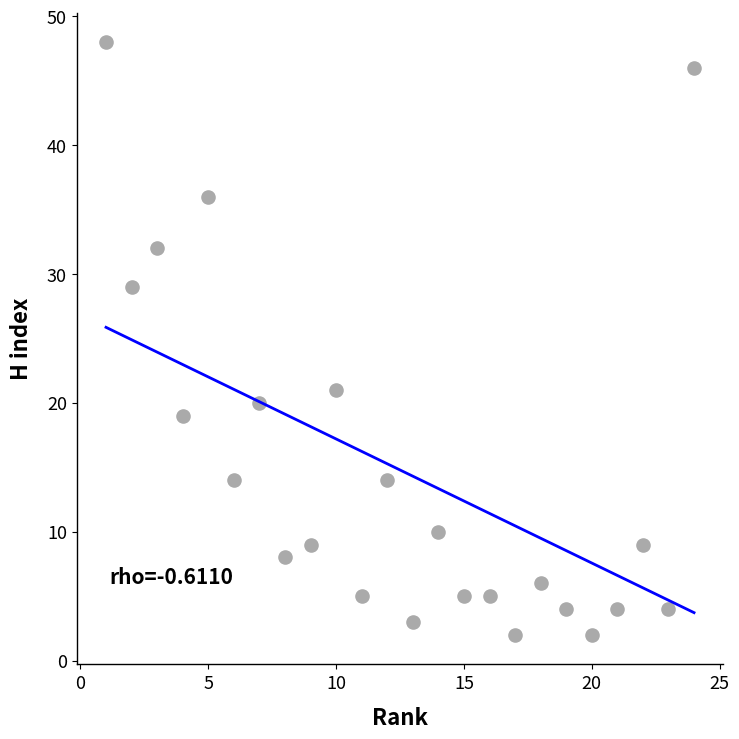

What is the range of Y values (max minus min)?

46